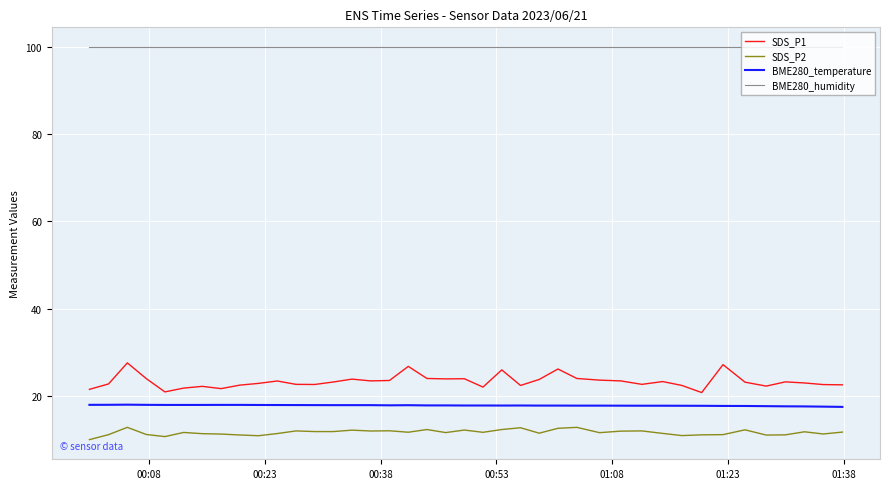

True or false: SDS_P1 and BME280_humidity cross at least once.

False